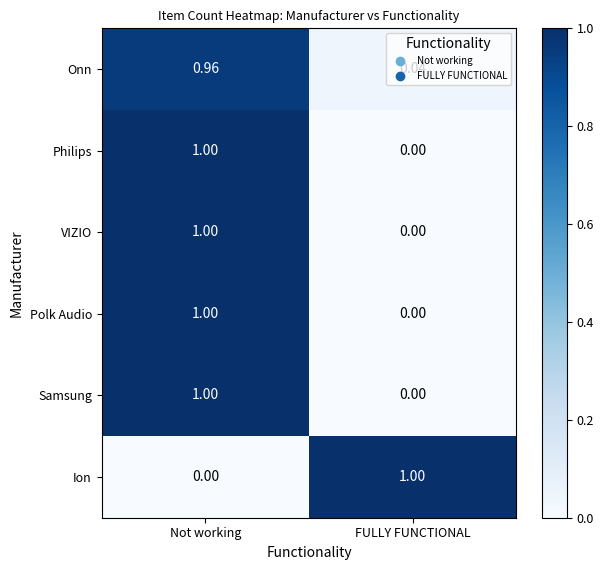

Is the value of Onn at Not working greater than the value of Polk Audio at Not working?

No